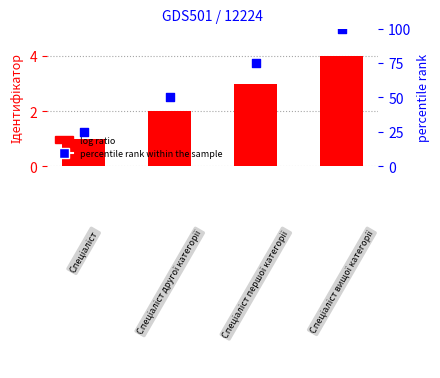

Is the value of log ratio at 3 greater than the value of percentile rank within the sample at 0?

No